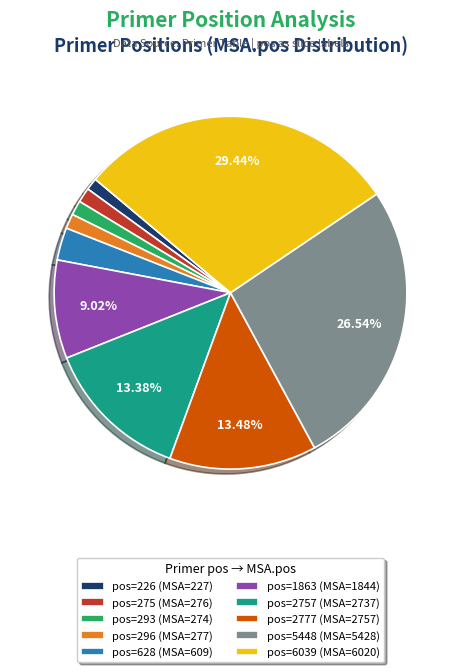

How many segments does this pie chart have?

10